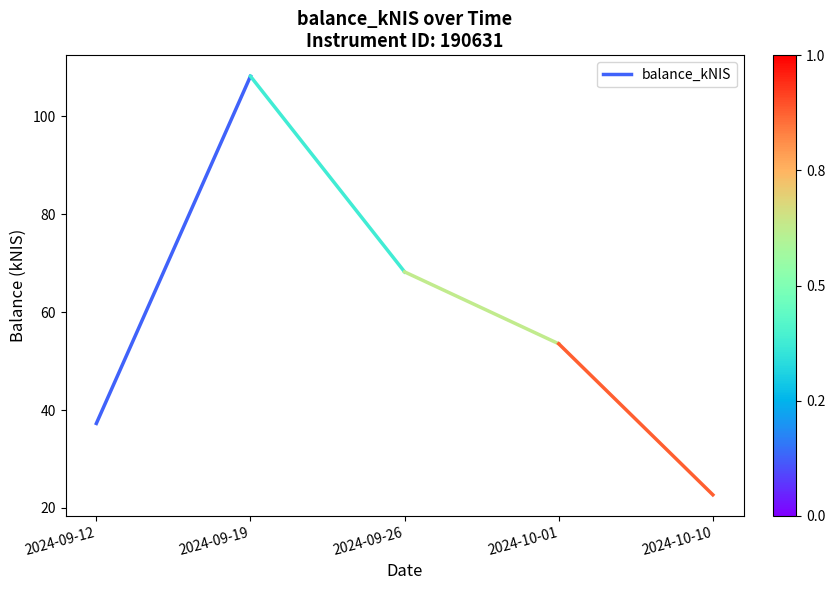

Which category has the highest value across all series?

2024-09-19